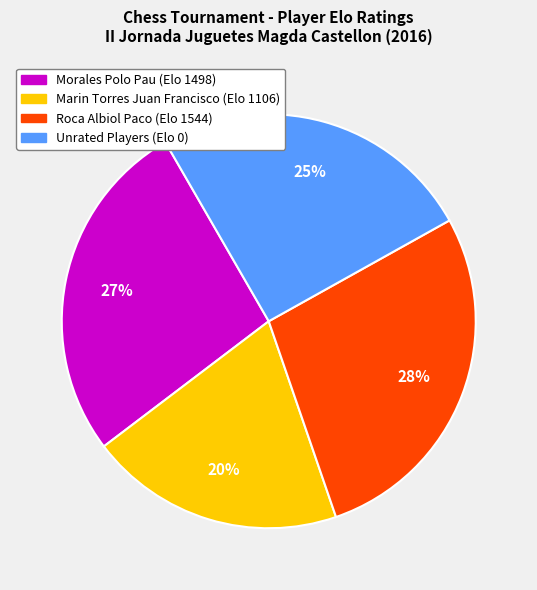

What is the ratio of the value at Roca Albiol Paco (Elo 1544) to the value at Unrated Players (Elo 0)?

1.1